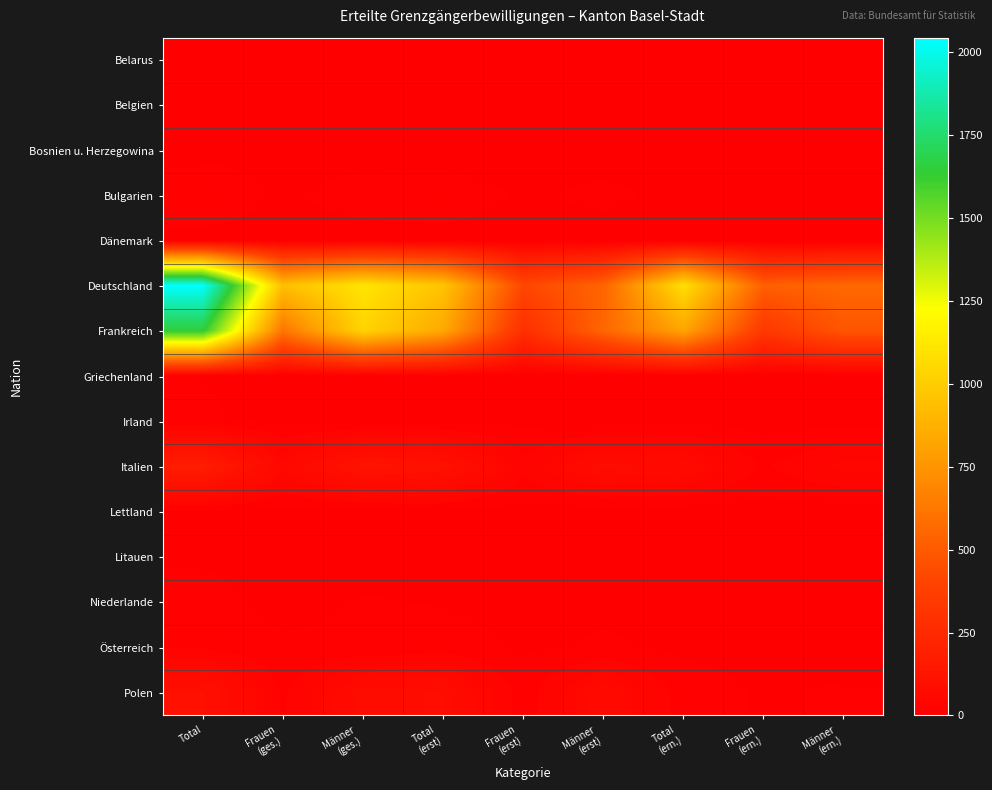

At how many categories does at least one series exceed 1340?

1